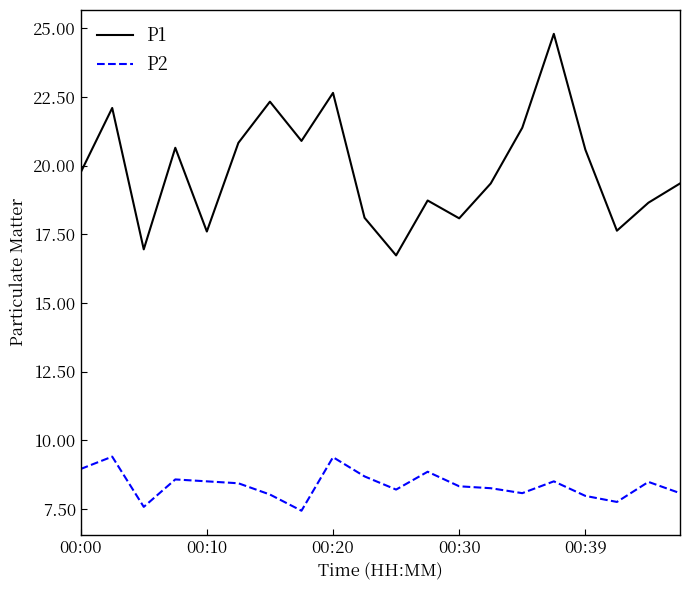

What is the difference between the maximum and minimum values in the P1 series?

8.1